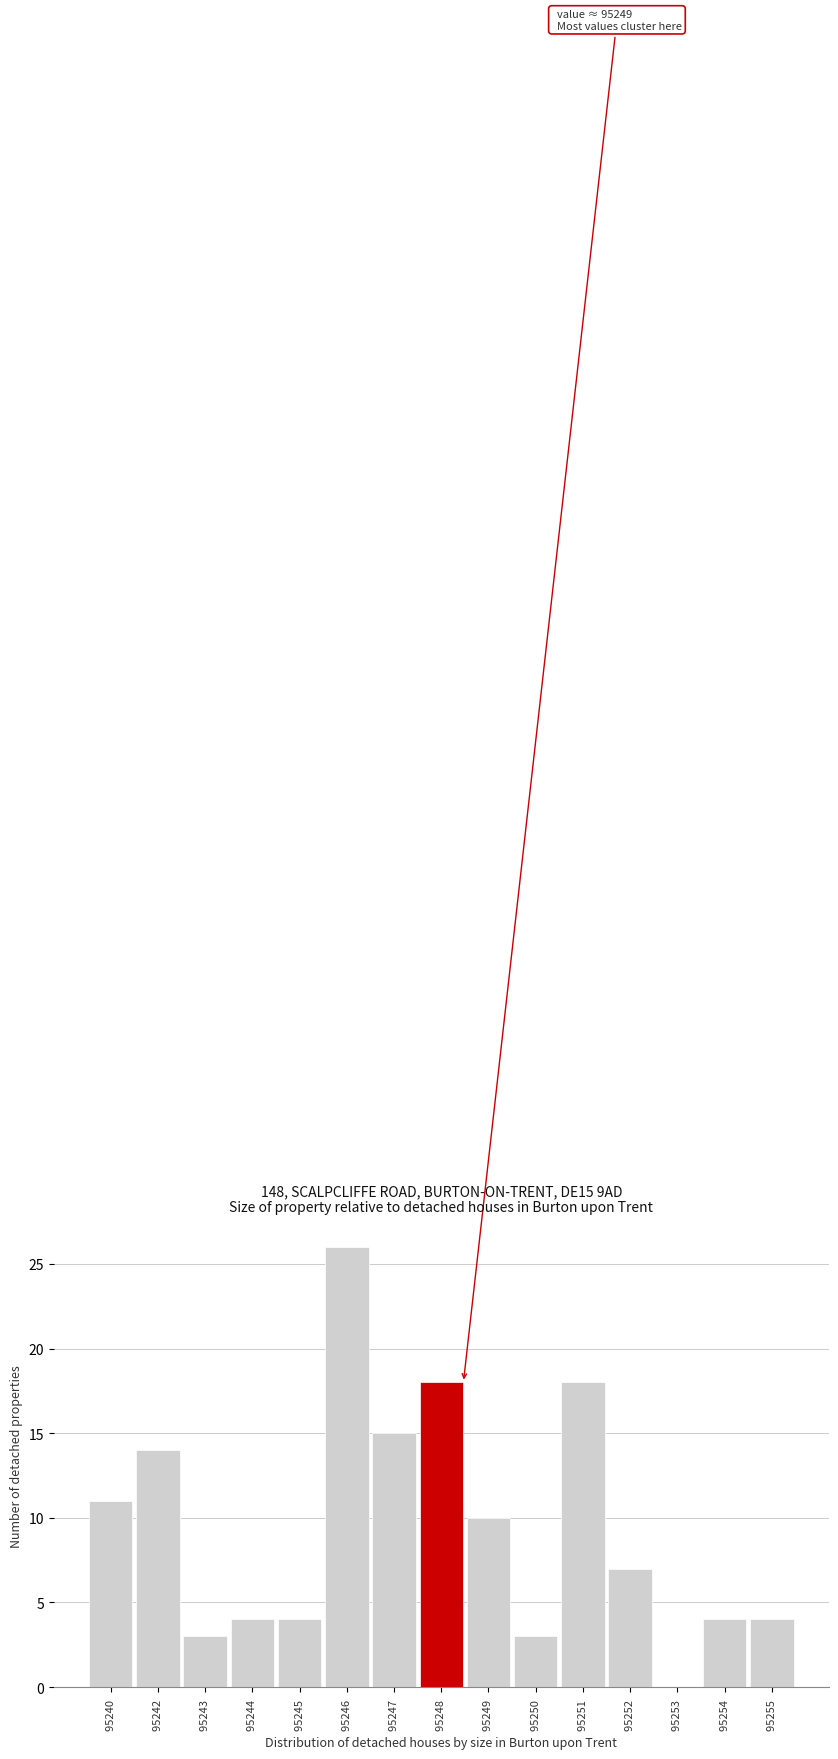

Reading right to left, what are all the values shown in this chart?

95255 =4	95254 =4	95253 =0	95252 =7	95251 =18	95250 =3	95249 =10	95248 =18	95247 =15	95246 =26	95245 =4	95244 =4	95243 =3	95242 =14	95240 =11